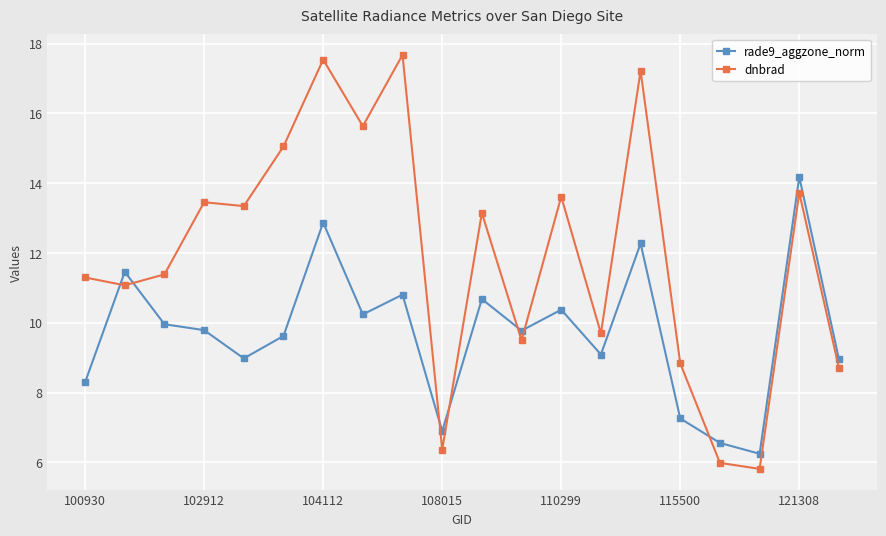

At how many categories does at least one series exceed 8?

17